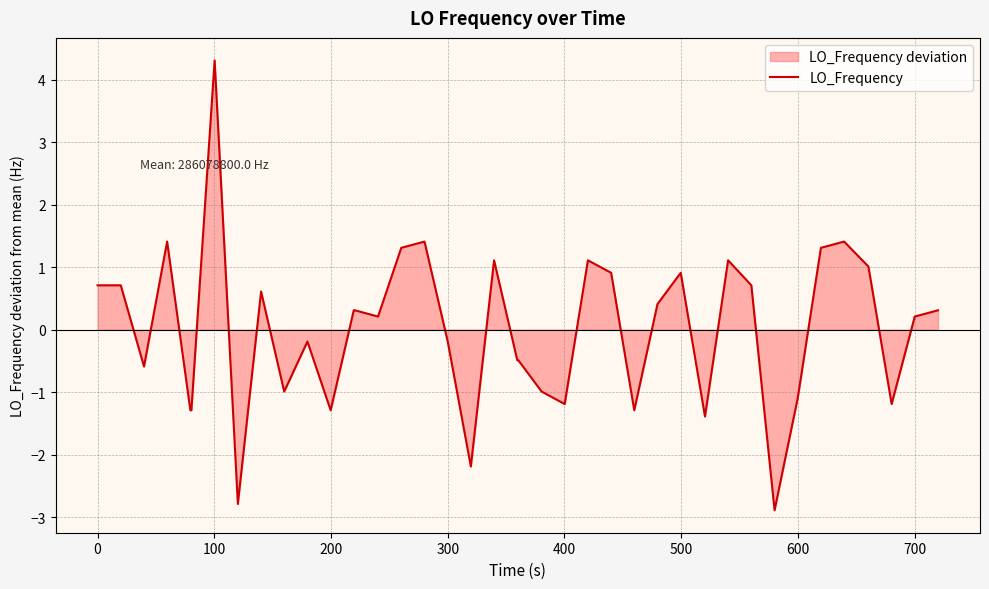

What is the difference between the maximum and minimum values?

7.2